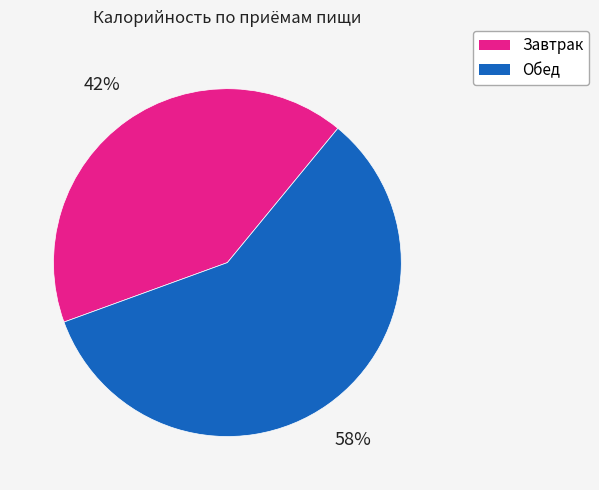

Is there any slice that represents more than half of the pie?

Yes